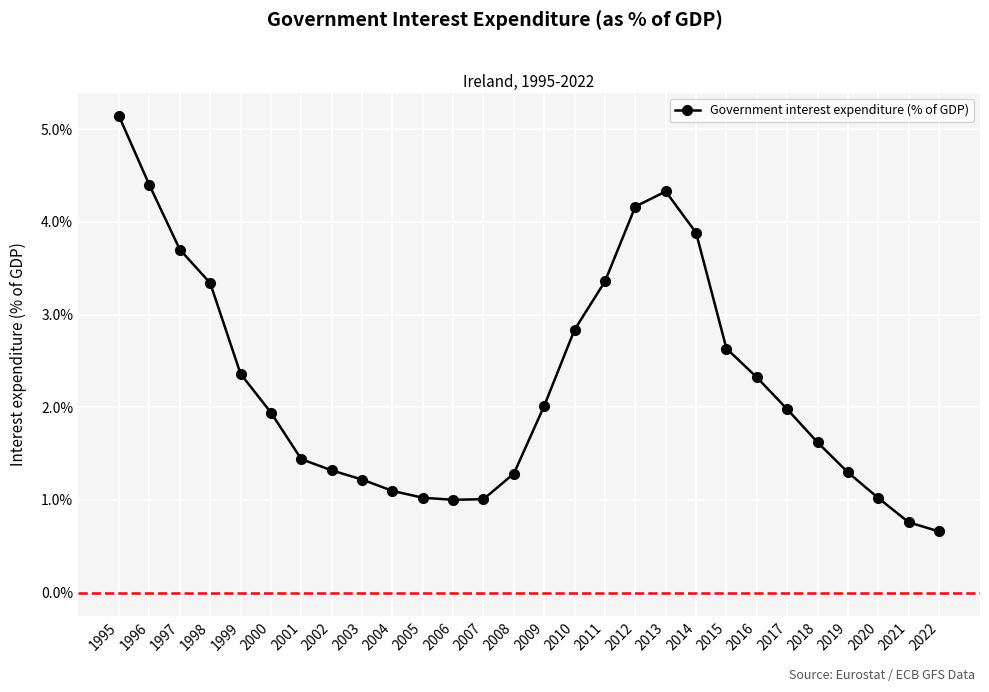

What is the approximate value at 2019?

1.3